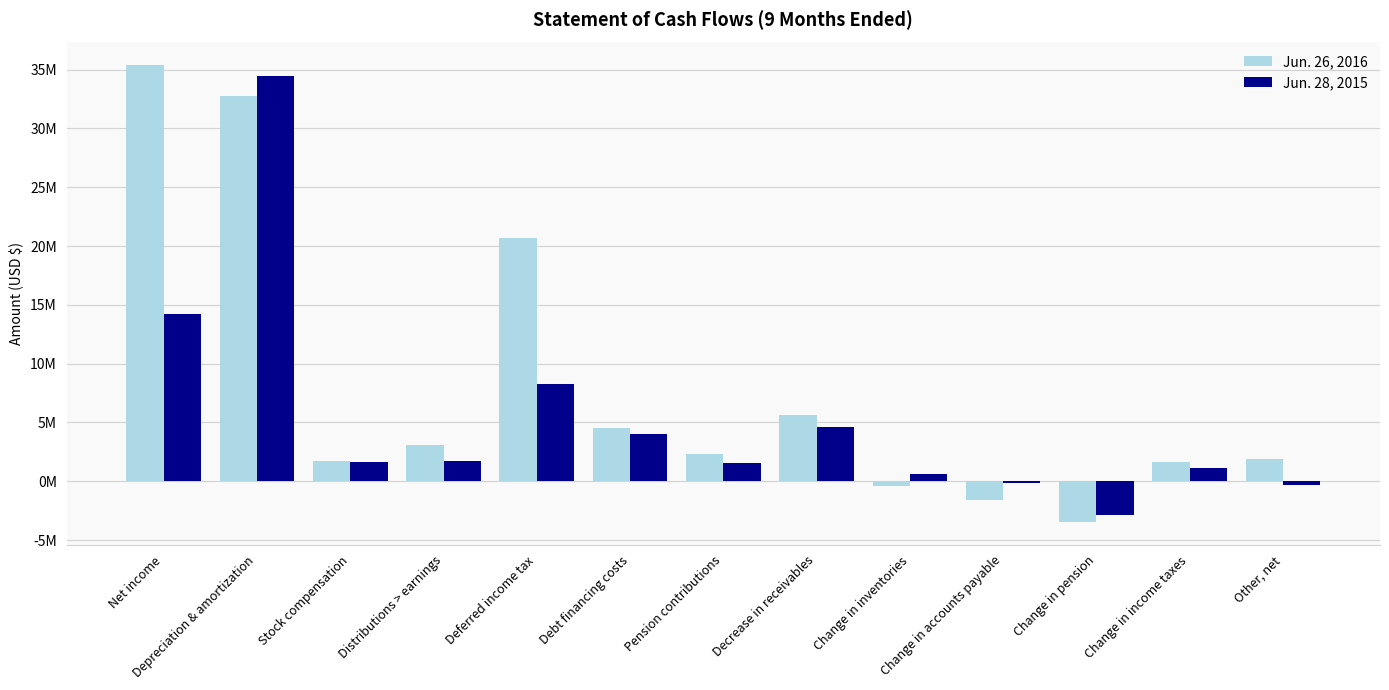

Is the value of Jun. 28, 2015 at Change in income taxes greater than the value of Jun. 26, 2016 at Change in pension?

Yes